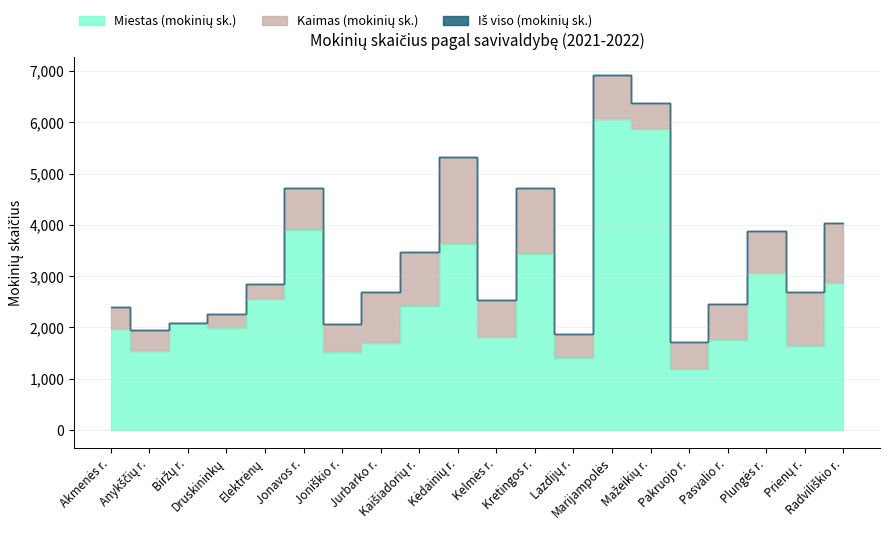

What position from the left is Druskininkų?

4